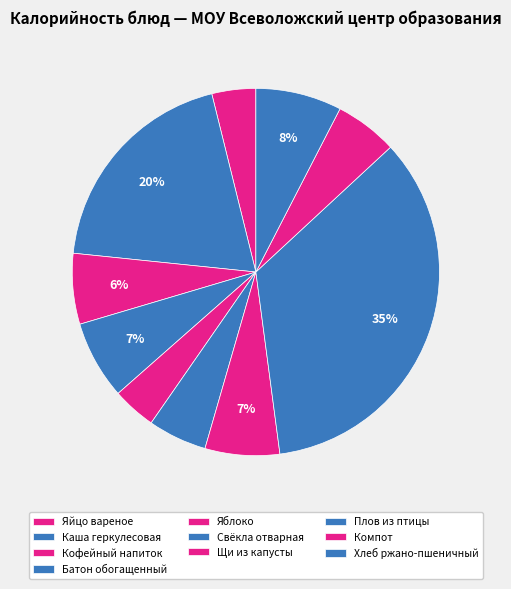

What percentage is the Компот slice, to the nearest percent?

6%